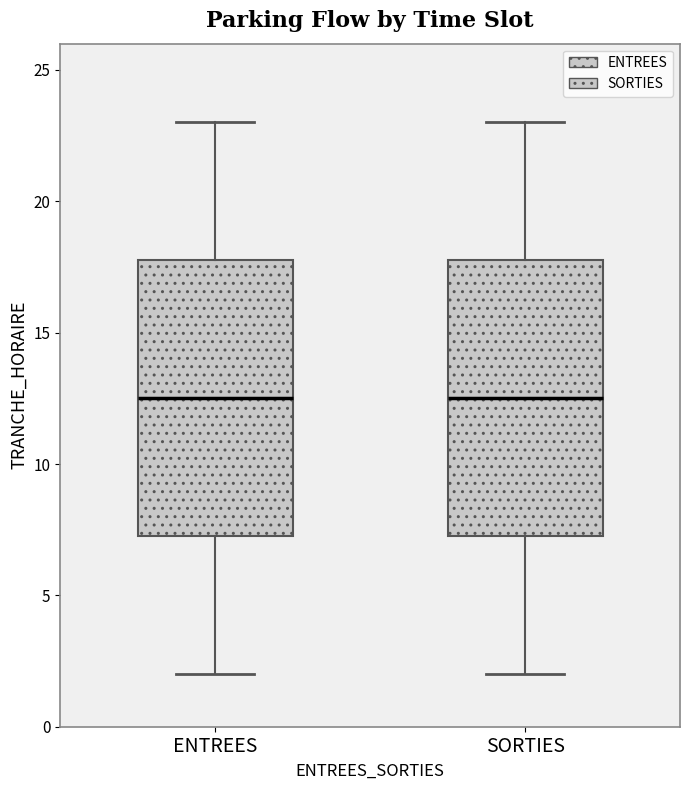

Reading left to right, transcribe this box plot: for each box, give where its median line is, the range the box spans, and where its two whiskers end, as read against the y-axis. The values are not printed on the chart, so give them approximately, as read against the axis.

ENTREES: median 12.5, box 7.5 to 18.0, whiskers 2.0 to 23.0
SORTIES: median 12.5, box 7.5 to 18.0, whiskers 2.0 to 23.0